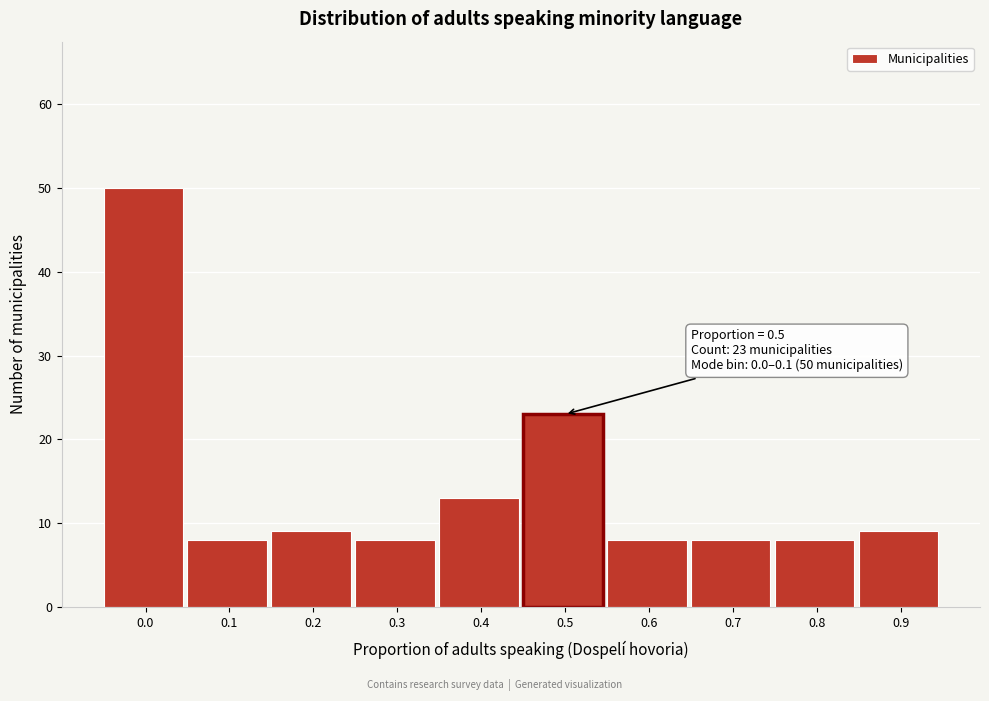

Reading left to right, what are all the values shown in this chart?

50	8	9	8	13	23	8	8	8	9